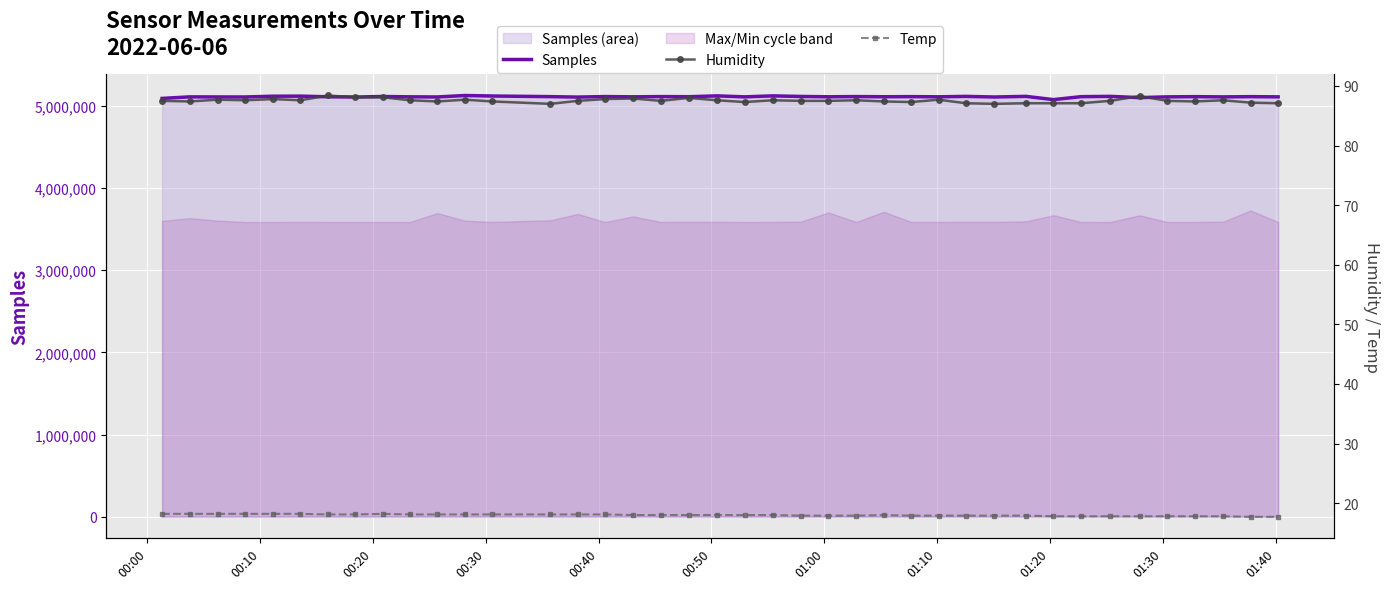

How many lines are shown in the chart?

3